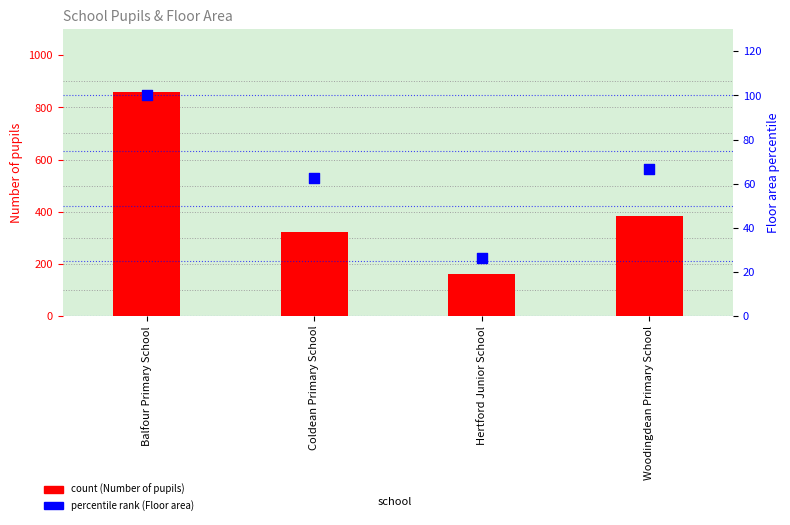

Which series reaches the minimum Y coordinate?

Floor area (m2) percentile